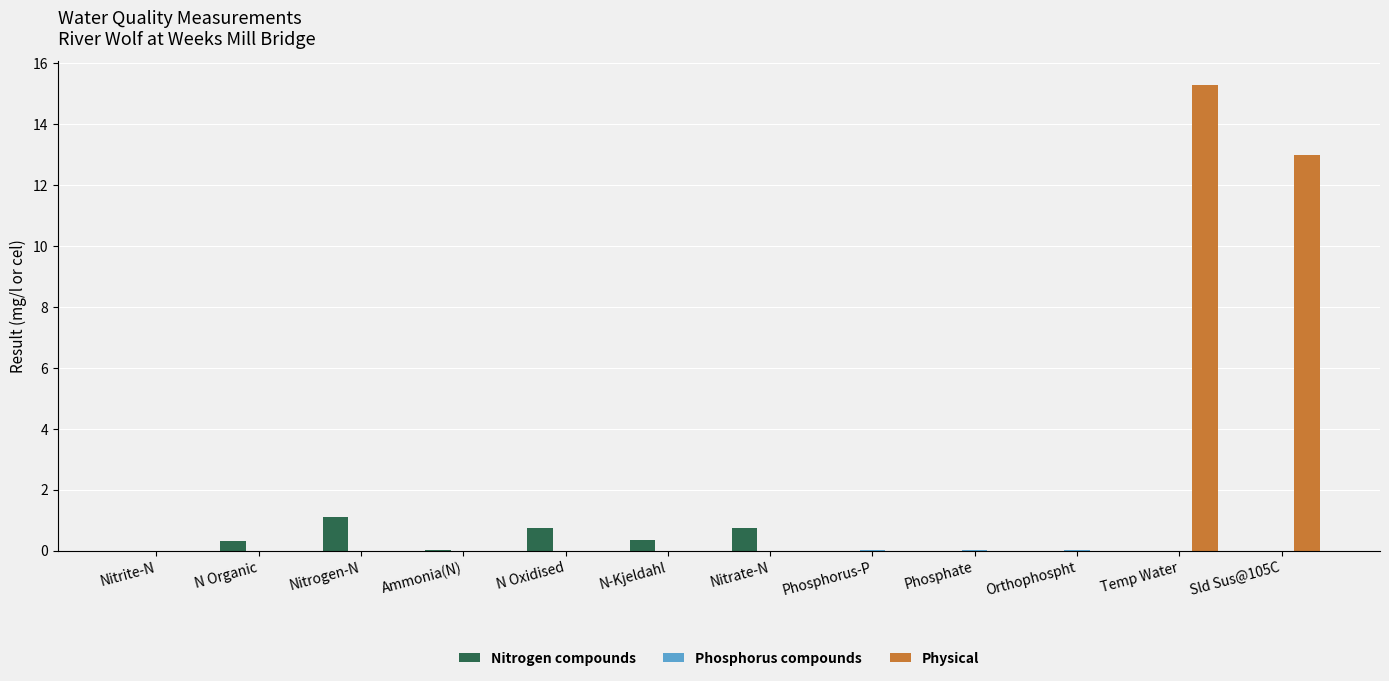

What is the highest value of the Physical series?

15.3